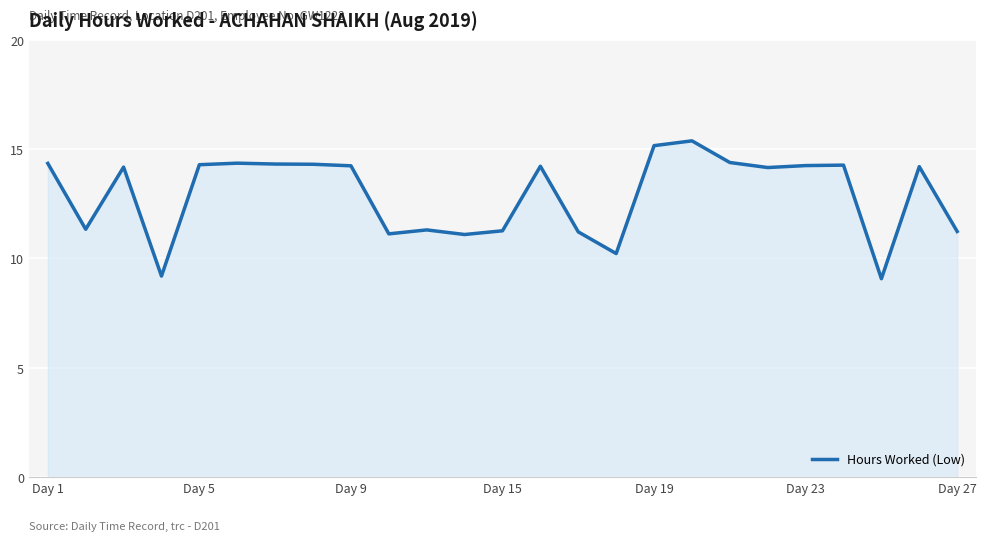

What is the minimum value shown in the chart?

9.1